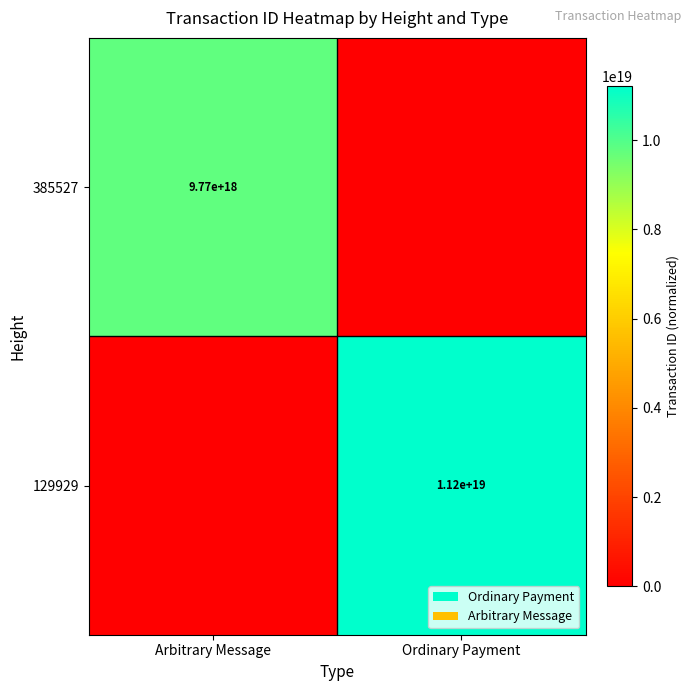

True or false: 385527 has a value of 9770000000000000000 at Arbitrary Message.

True